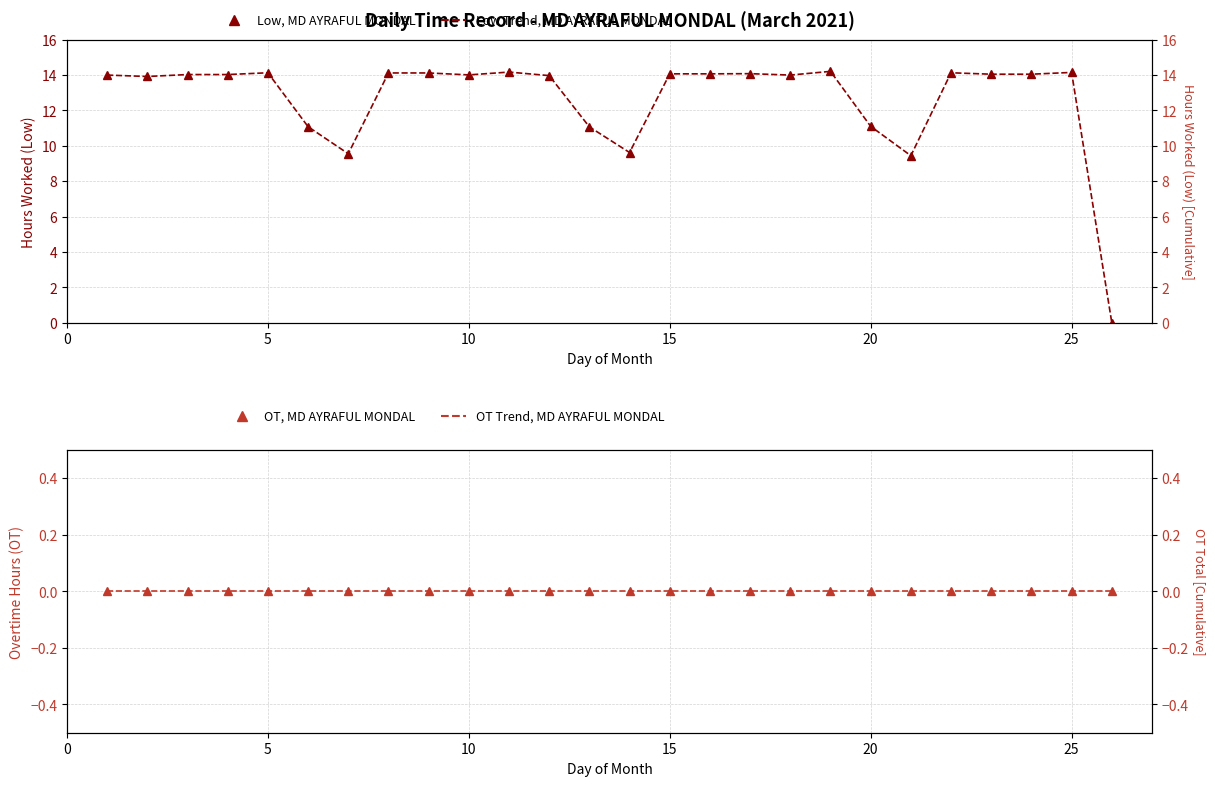

True or false: Low (Hours Worked), MD AYRAFUL MONDAL and Low markers, MD AYRAFUL MONDAL intersect in this chart.

False